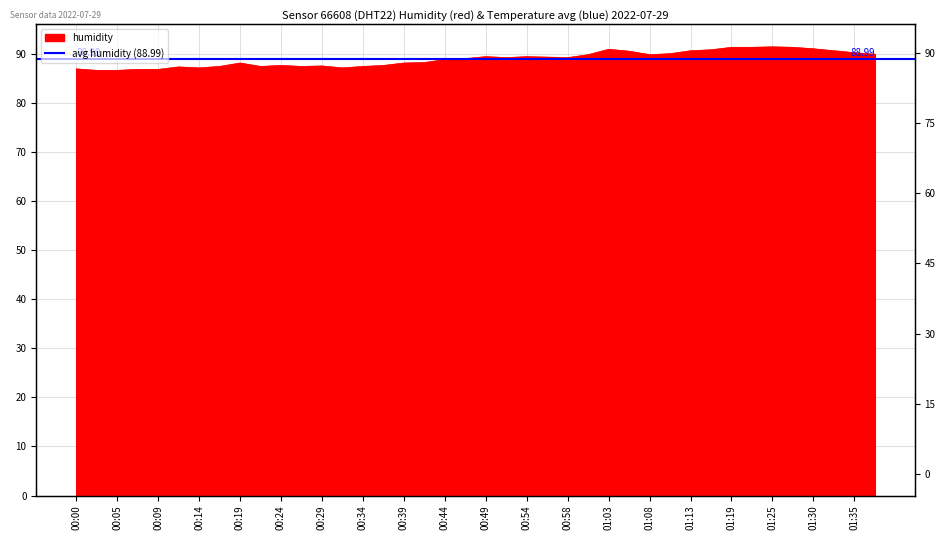

Reading left to right, extract all data points from this chart.

00:00=87.0	00:02=86.7	00:05=86.7	00:07=86.9	00:09=86.9	00:12=87.4	00:14=87.2	00:17=87.5	00:19=88.2	00:22=87.5	00:24=87.7	00:26=87.5	00:29=87.6	00:31=87.2	00:34=87.5	00:37=87.7	00:39=88.2	00:41=88.3	00:44=88.9	00:46=89.1	00:49=89.5	00:51=89.3	00:54=89.5	00:56=89.4	00:58=89.3	01:01=89.9	01:03=91.0	01:06=90.6	01:08=89.9	01:11=90.1	01:13=90.7	01:16=90.9	01:19=91.4	01:21=91.4	01:25=91.5	01:27=91.4	01:30=91.1	01:32=90.7	01:35=90.3	01:38=90.0